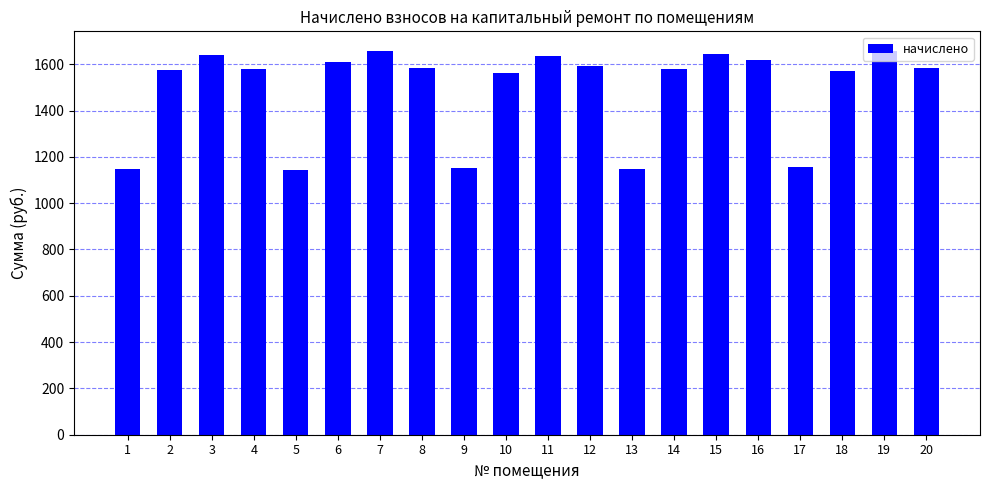

What is the sum of the values at 11 and 13?

2783.7